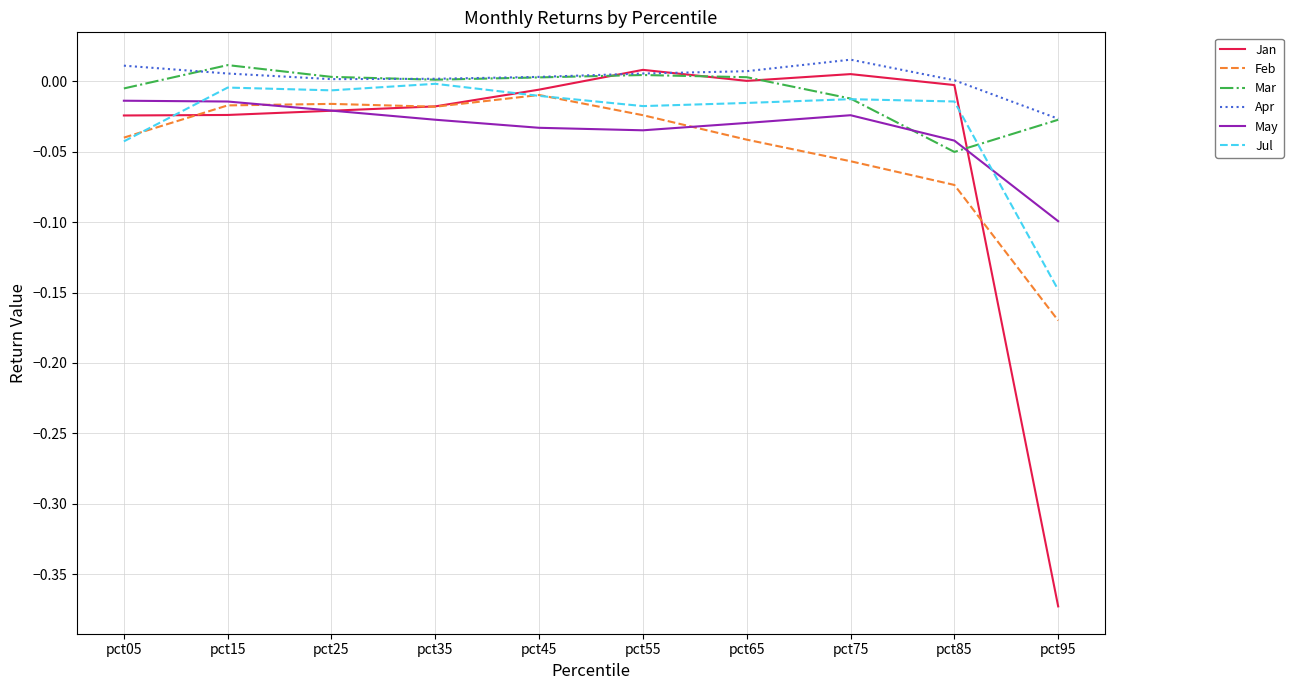

In Mar, how many points are higher than both neighbors (excluding endpoints)?

2